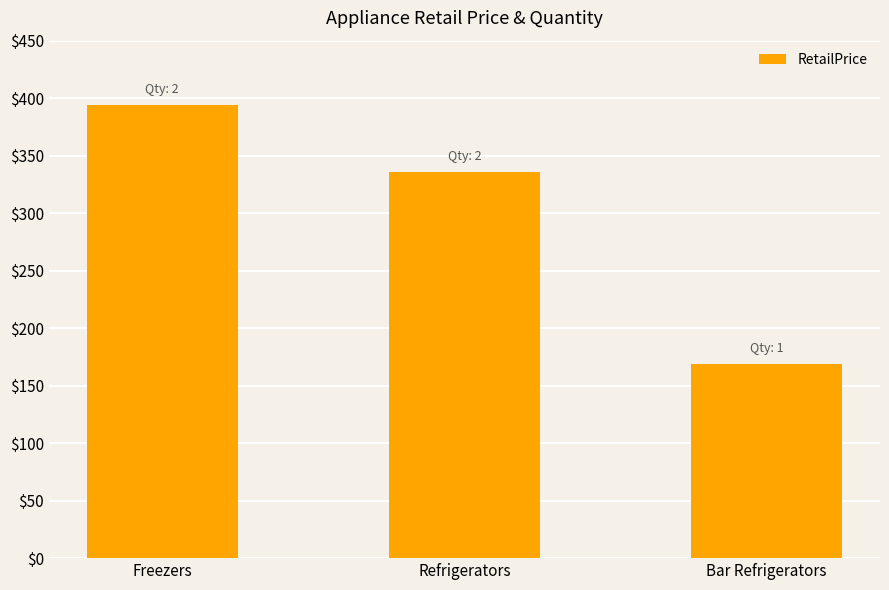

What is the difference between the second highest and minimum values?

167